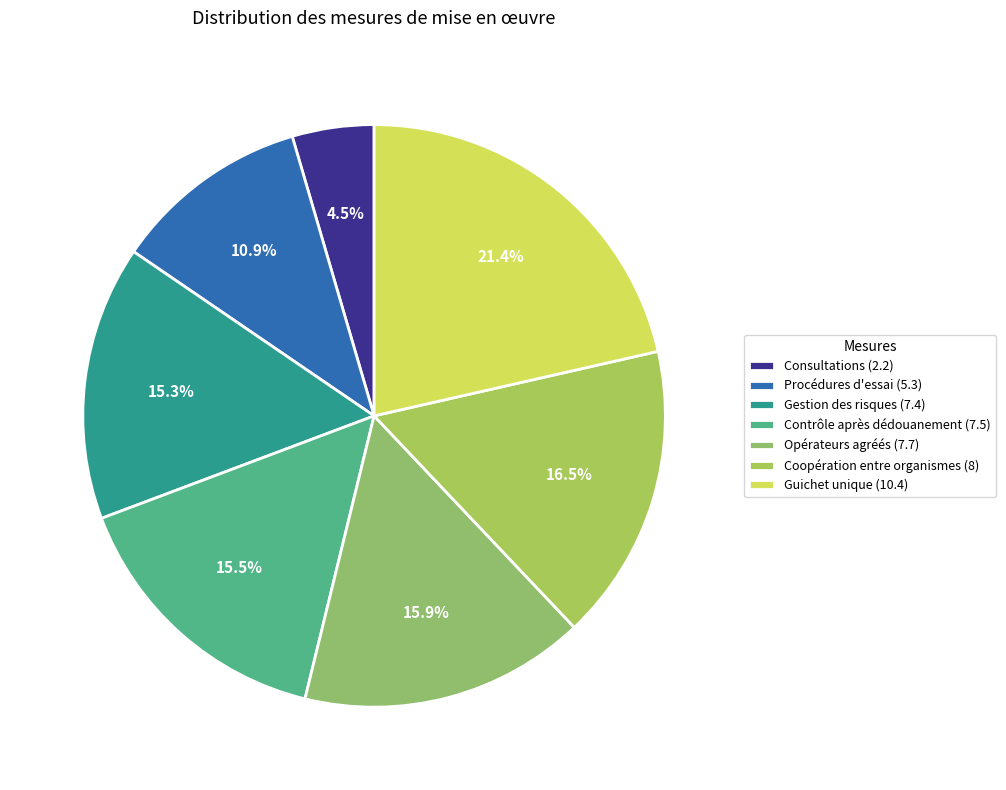

How many slices are in this pie chart?

7